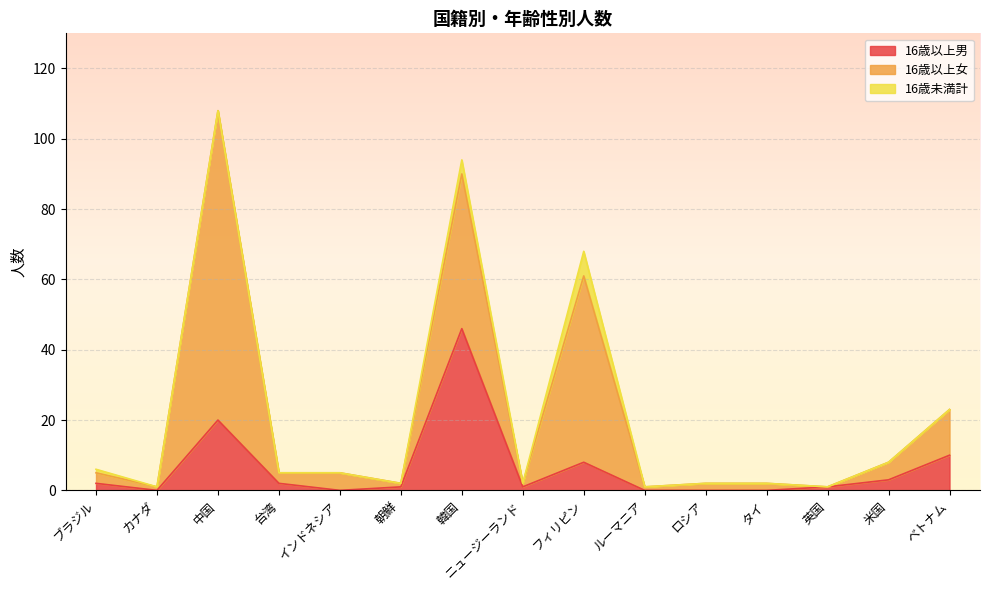

True or false: 16歳未満計 has a value of 0 at 台湾.

True